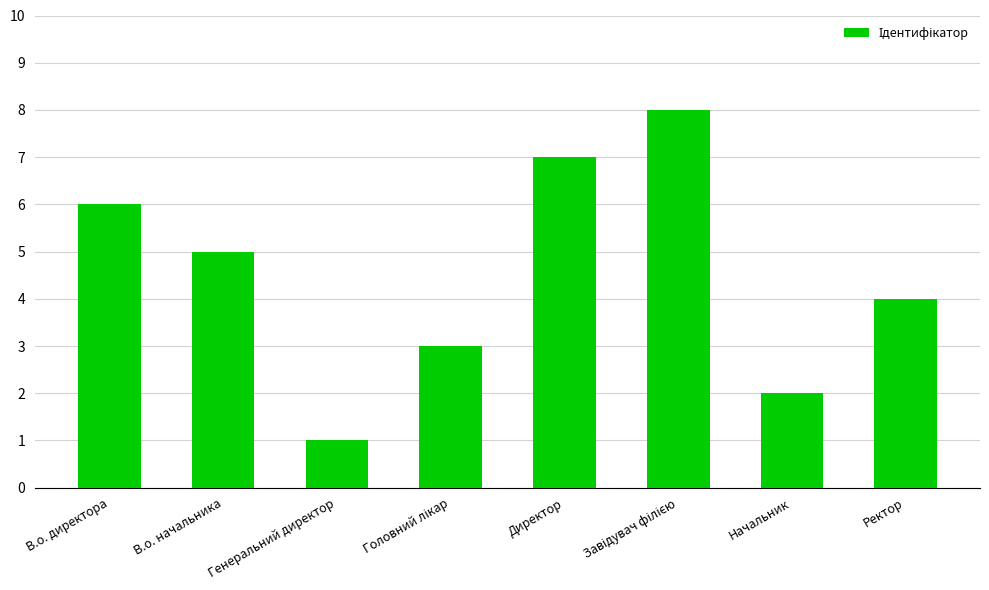

Does the chart contain any negative values?

No